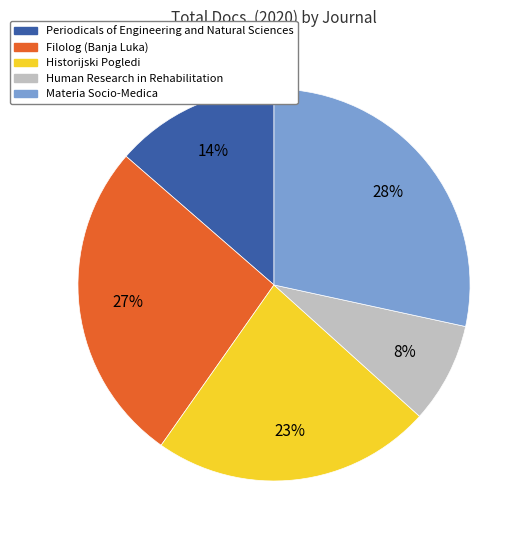

Do Materia Socio-Medica and Periodicals of Engineering and Natural Sciences together represent more than half of the pie?

No